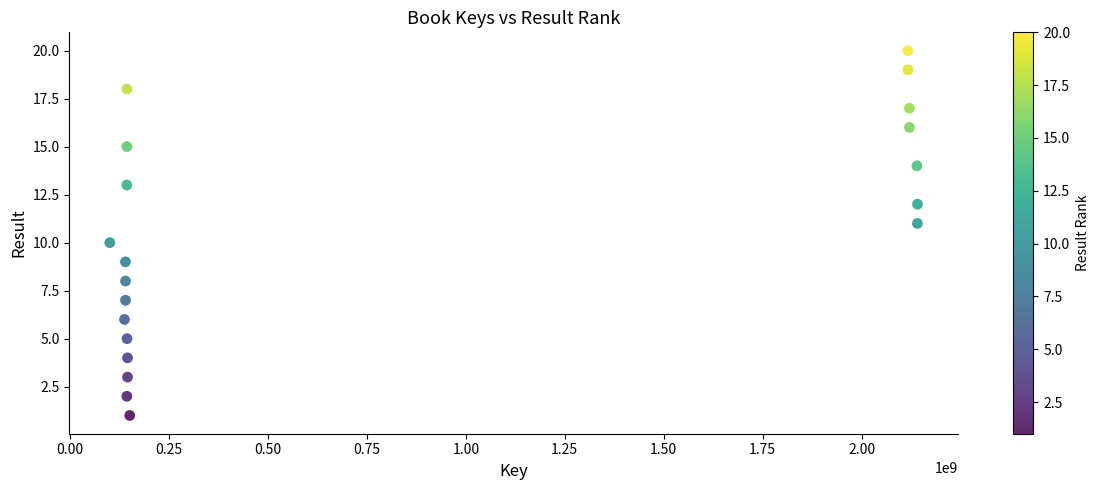

What is the range of Y values (max minus min)?

19